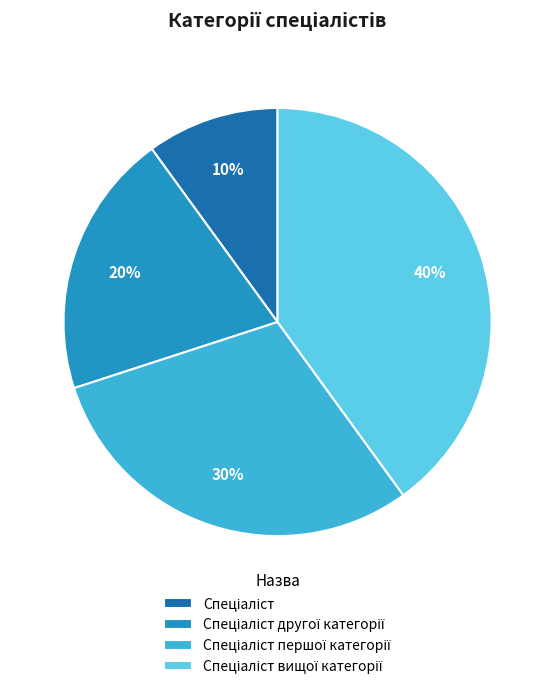

To the nearest percent, what is the difference between the largest and smallest slice percentages?

30%